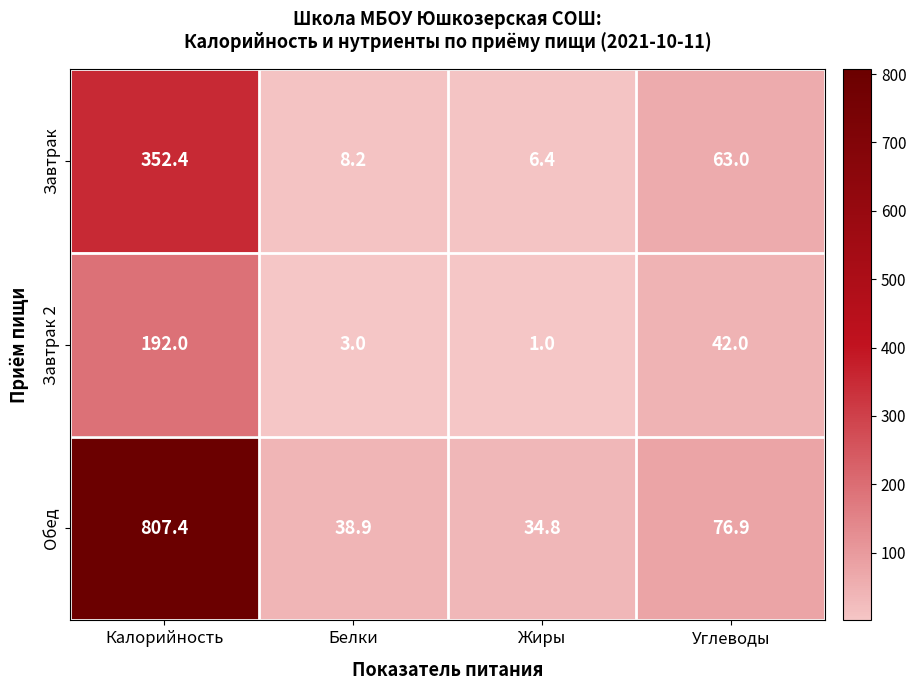

True or false: Завтрак 2 has a value of 68.6 at Углеводы.

False